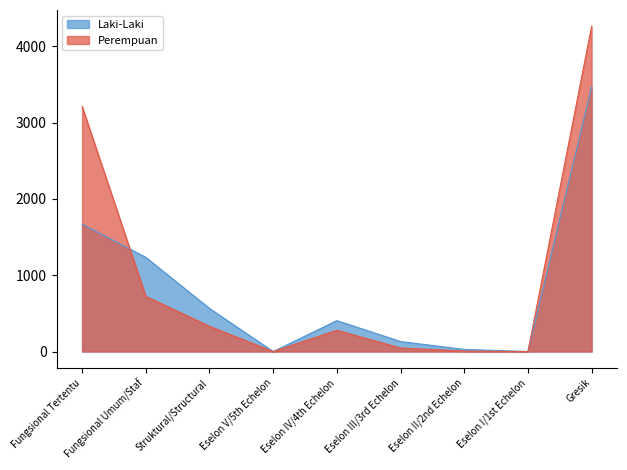

Which category has the lowest value across all series?

Eselon V/5th Echelon